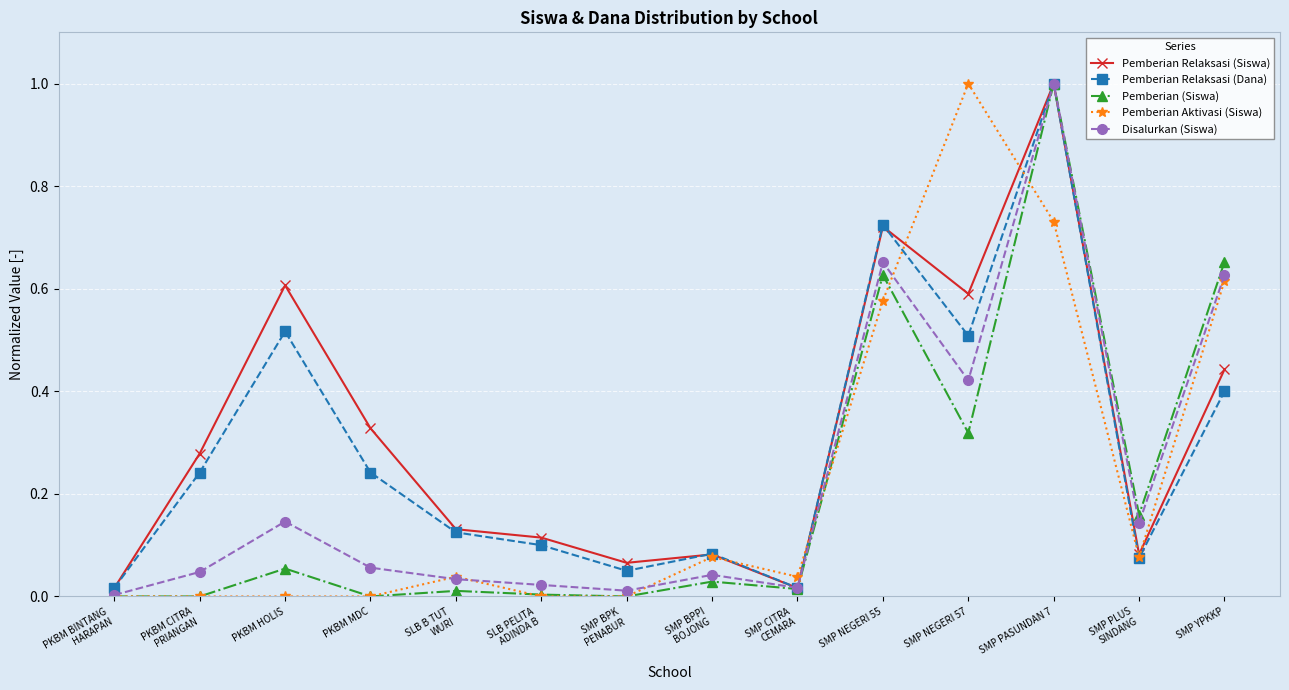

Which category has the highest value in the Pemberian Relaksasi (Dana) series?

SMP PASUNDAN 7